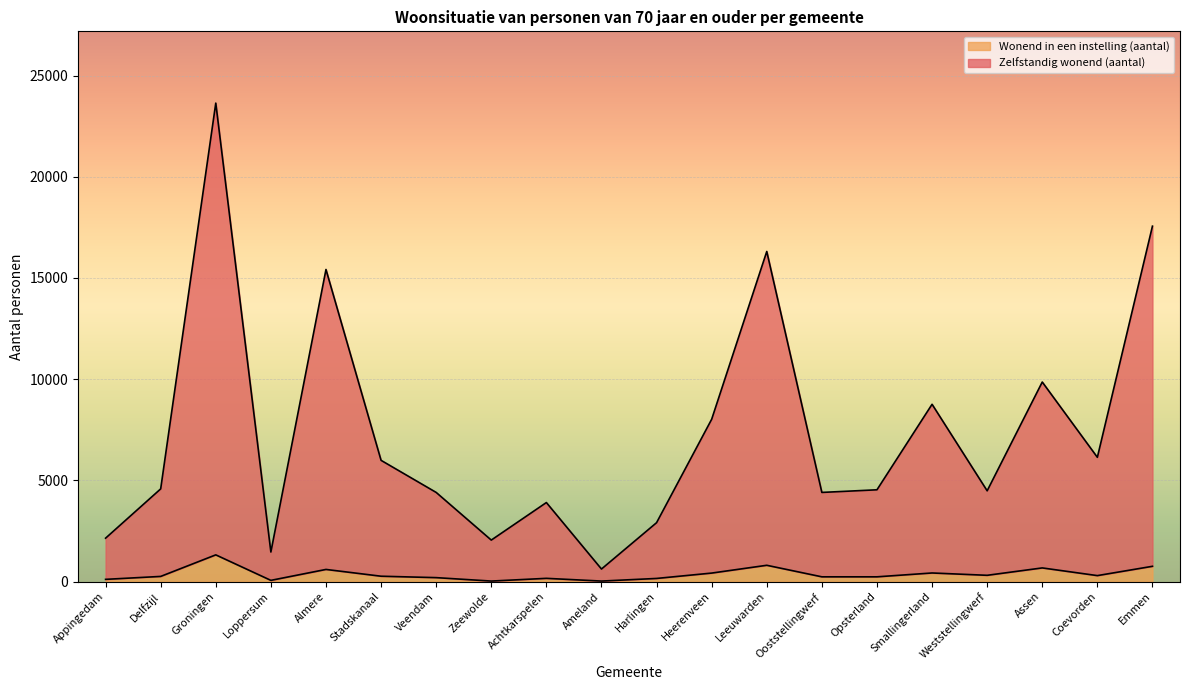

What are all the series names shown in the legend?

Wonend in een instelling (aantal), Zelfstandig wonend (aantal)